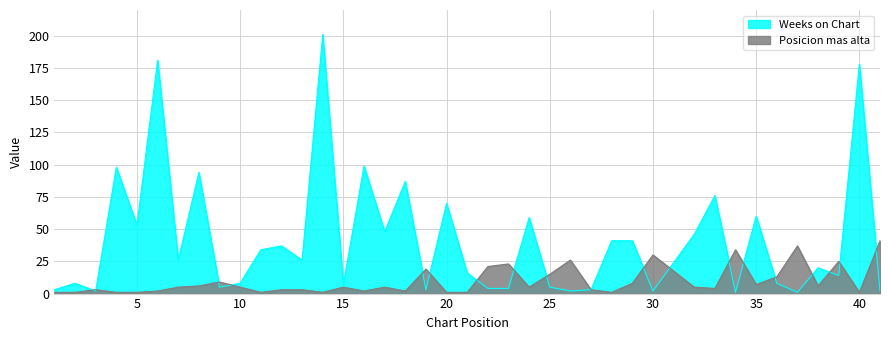

What is the minimum value shown in the chart?

1